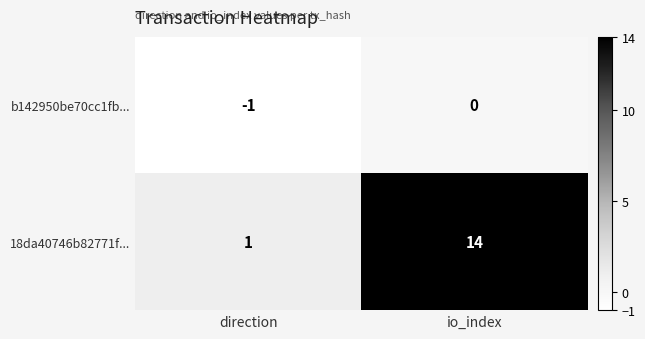

Which series has the largest total across all categories?

18da40746b82771f...